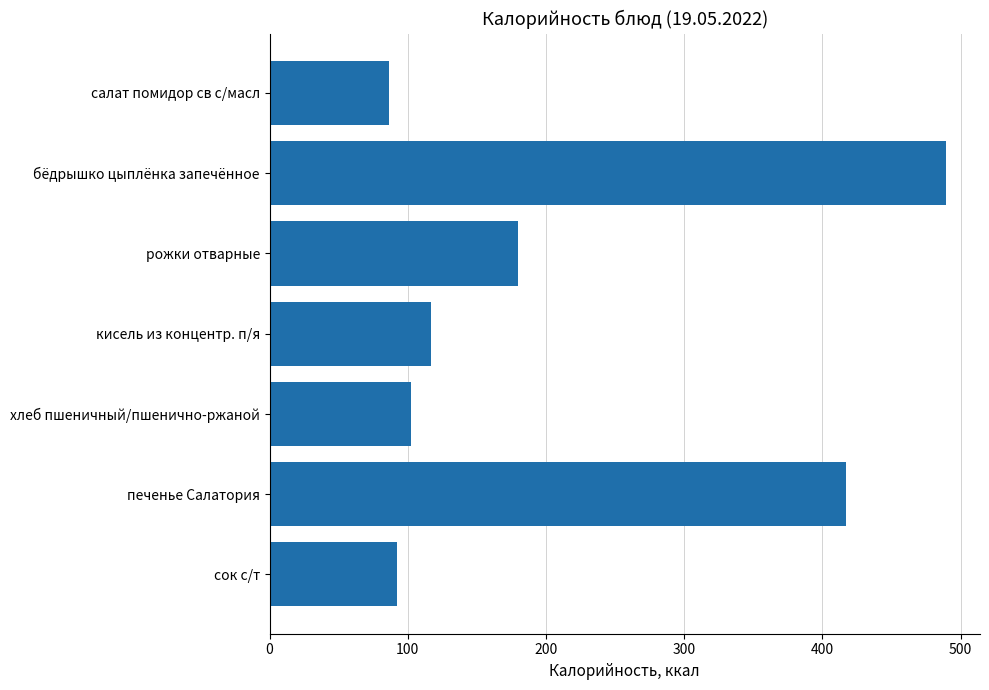

What is the label of the 5th bar from the top?

хлеб пшеничный/пшенично-ржаной